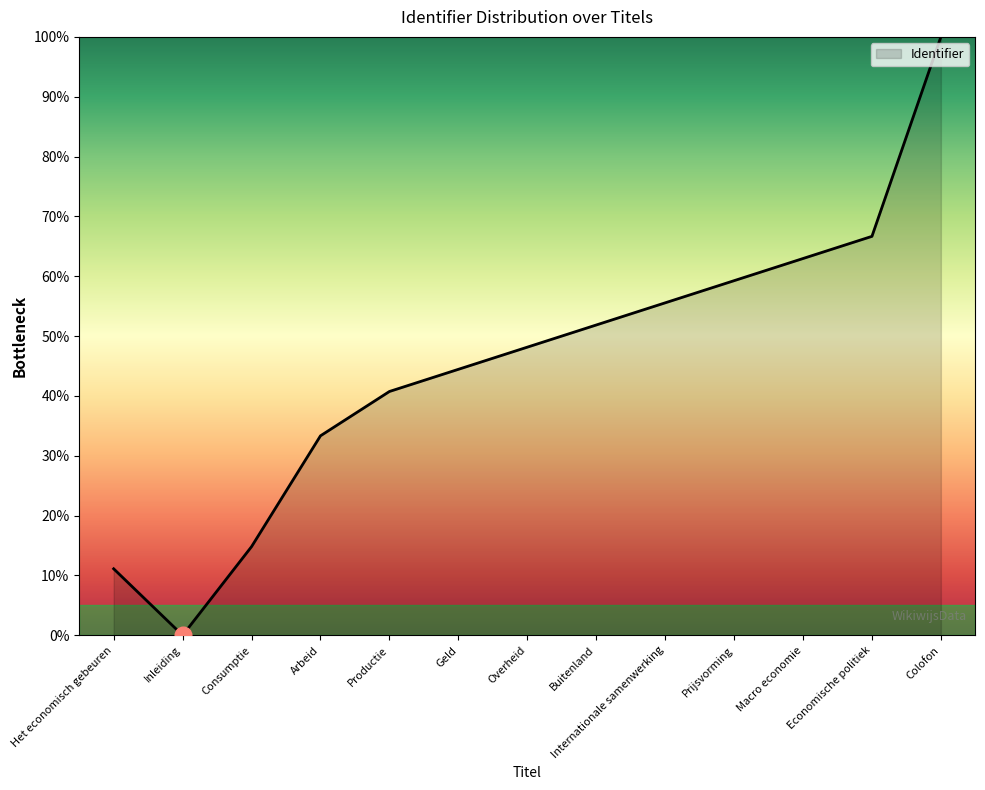

Where is the first local minimum?

Inleiding